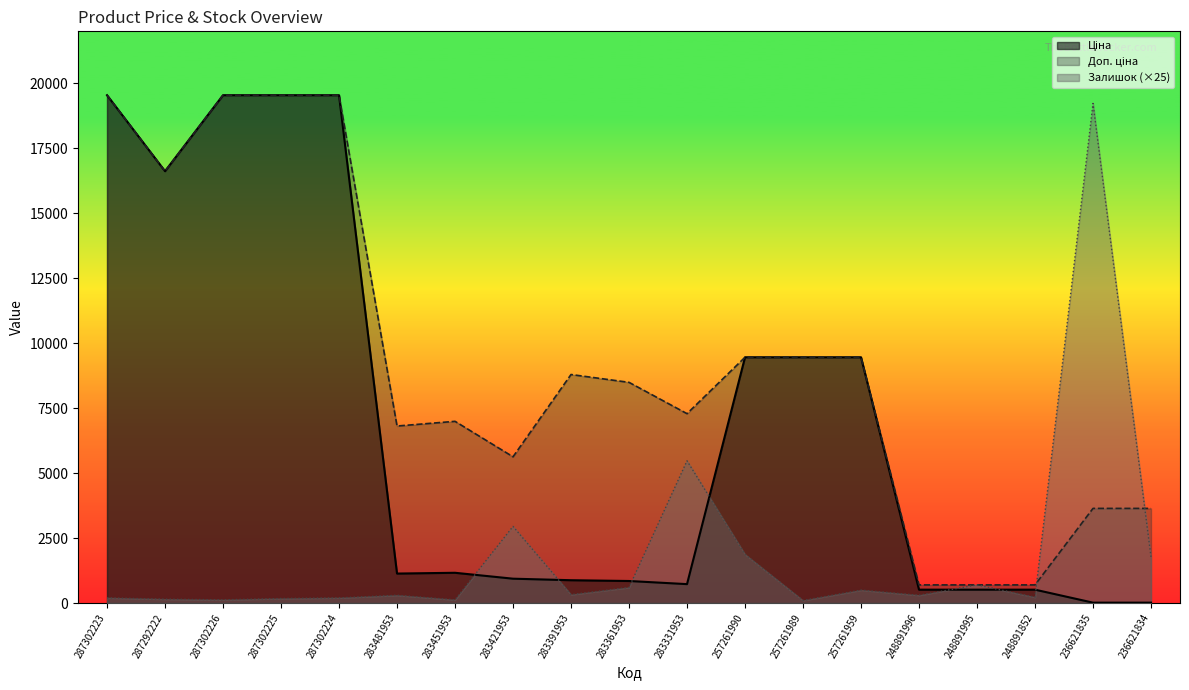

What is the sum of all Ціна values?

130442.2